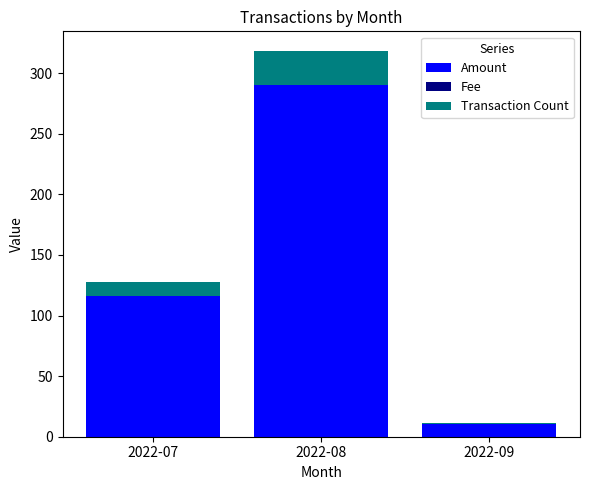

What is the maximum value for Amount?

290.0